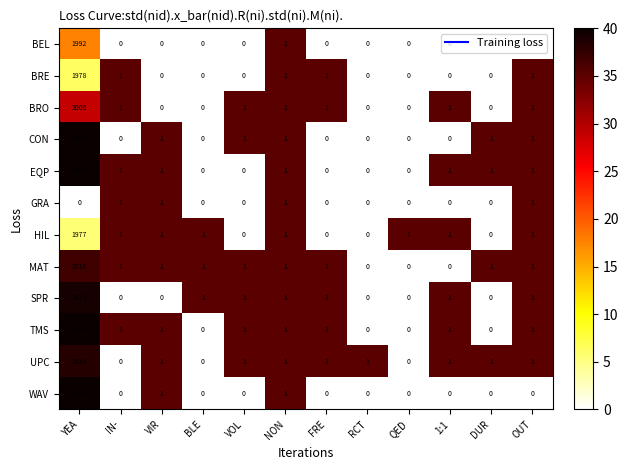

What is the greatest value displayed?

2020